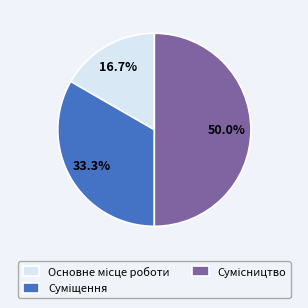

Which category has the biggest portion of the pie?

Сумісництво